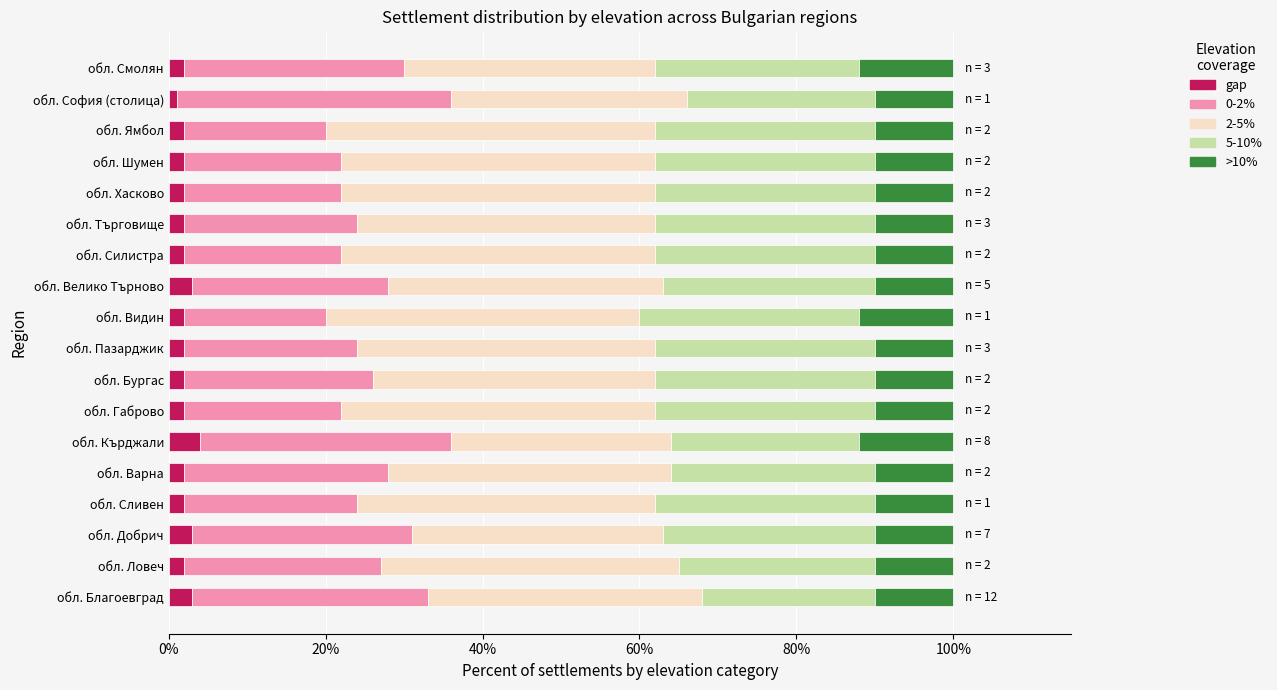

How many distinct data groups are displayed?

5